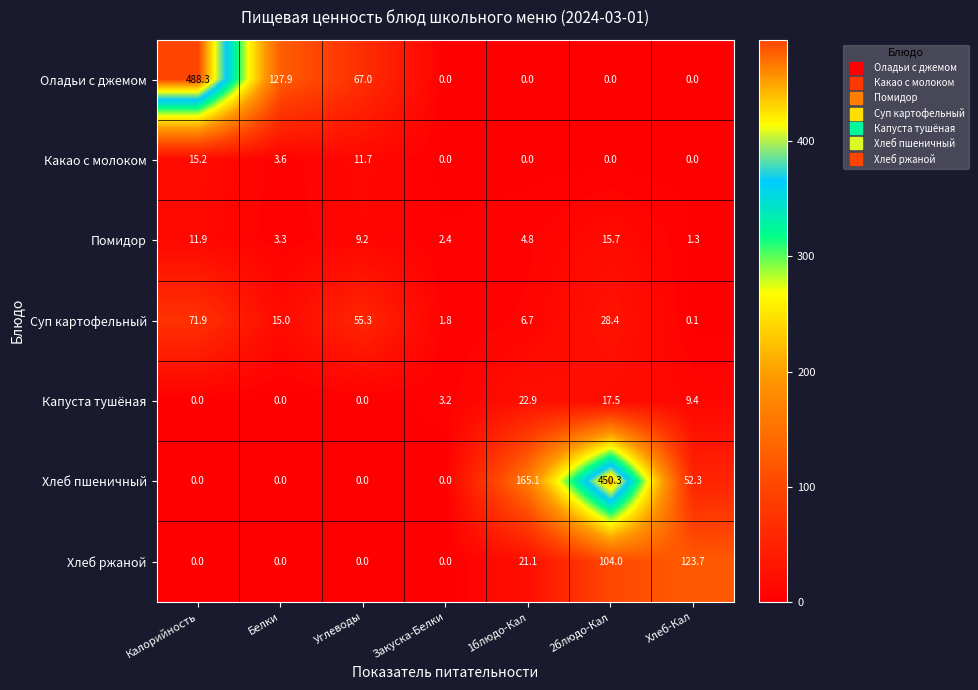

How many distinct data groups are displayed?

7